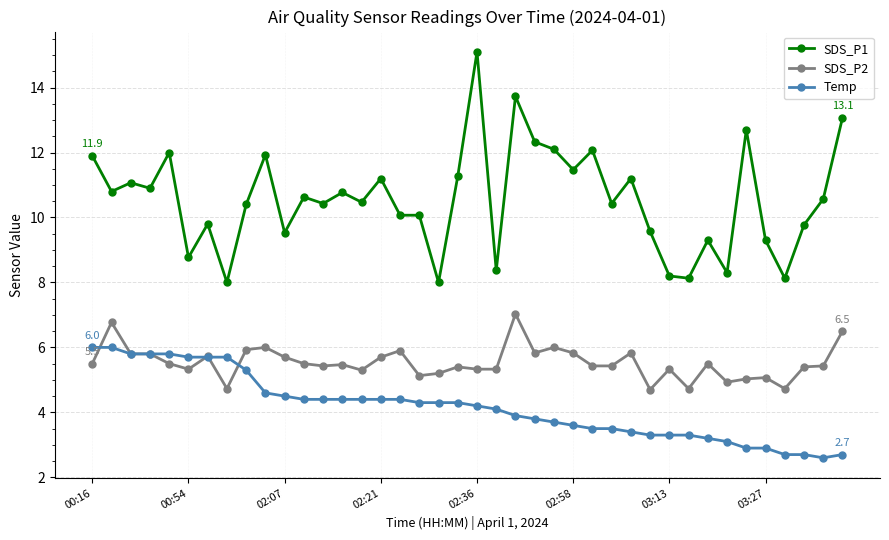

True or false: Temp and SDS_P2 cross at least once.

True